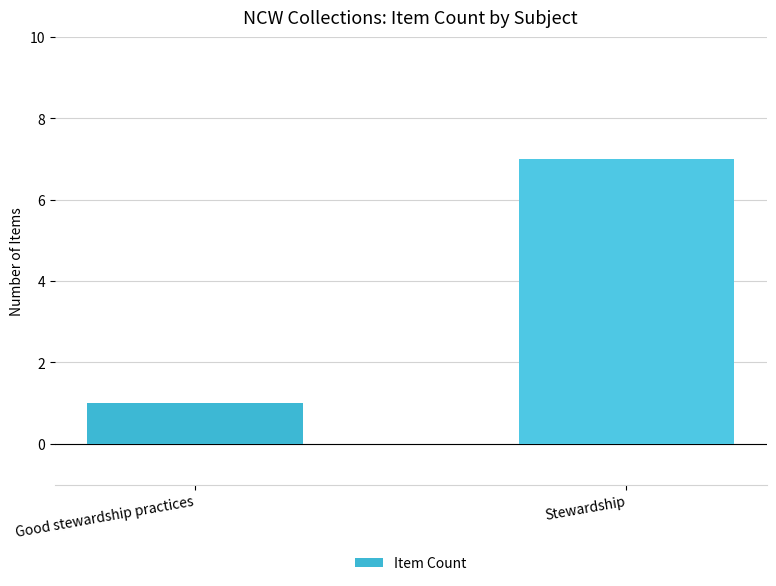

What is the minimum value shown in the chart?

1